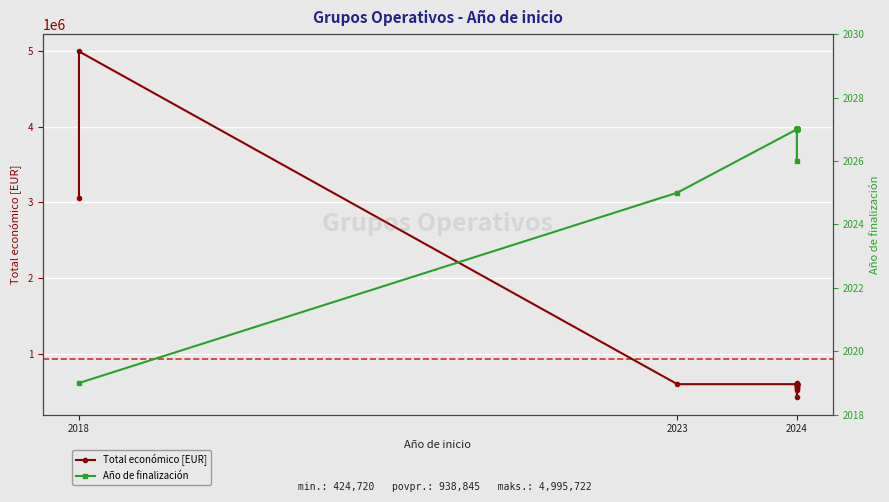

True or false: Total económico [EUR] has a value of 275058.2 at 2024.

False